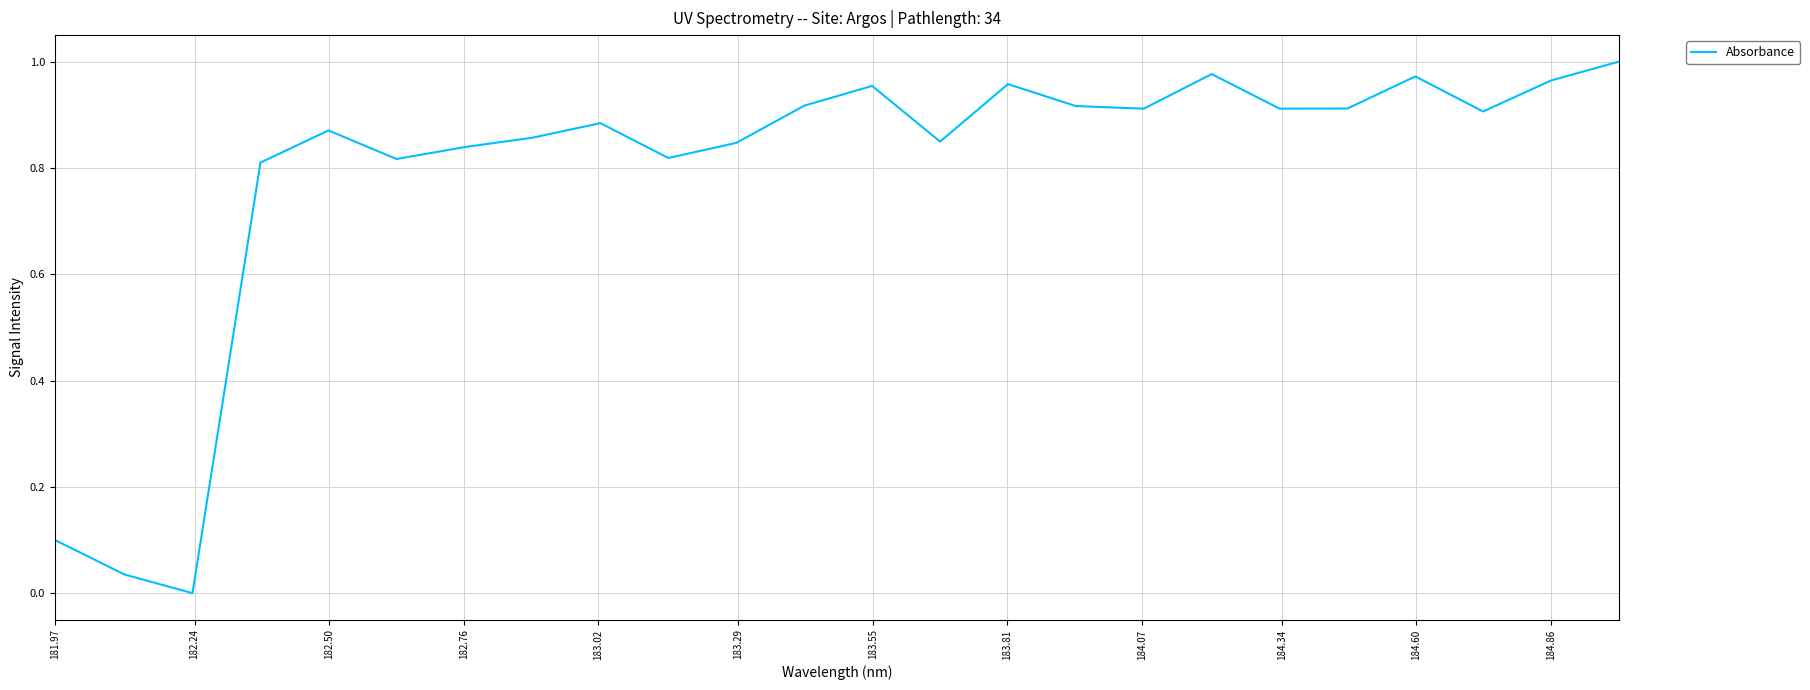

How many lines are shown in the chart?

1